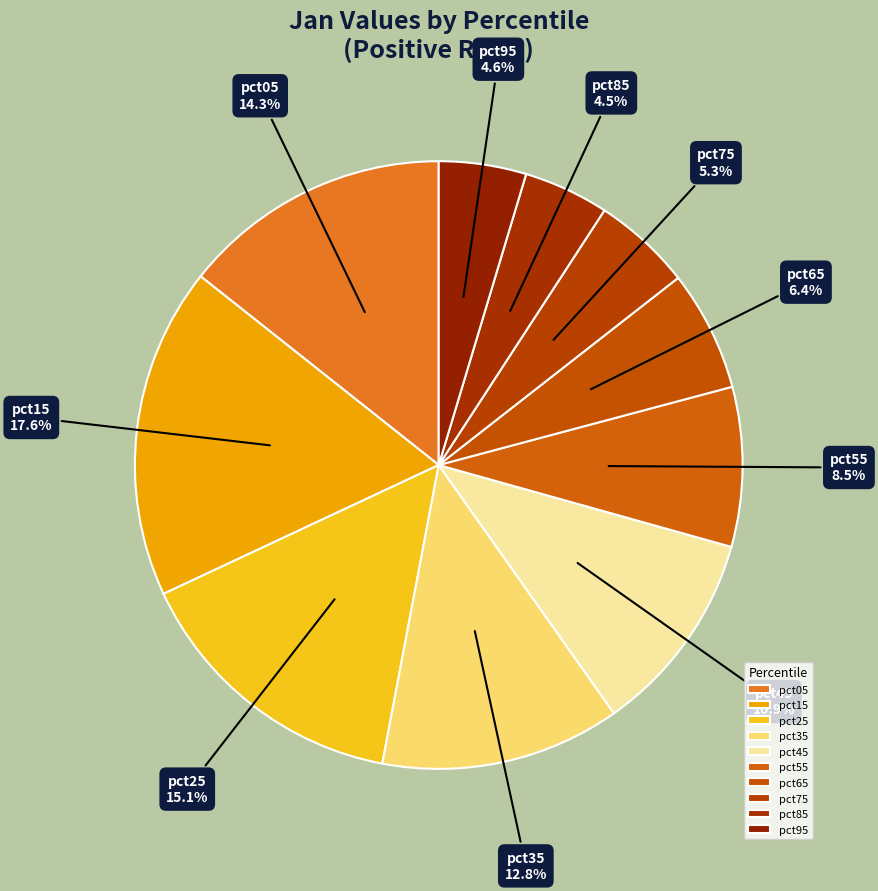

Is there any slice that represents more than half of the pie?

No